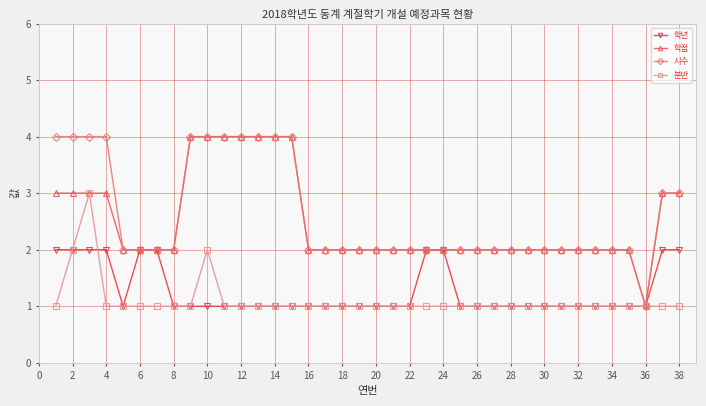

Count the 시수 values in the range 2 to 4.

37